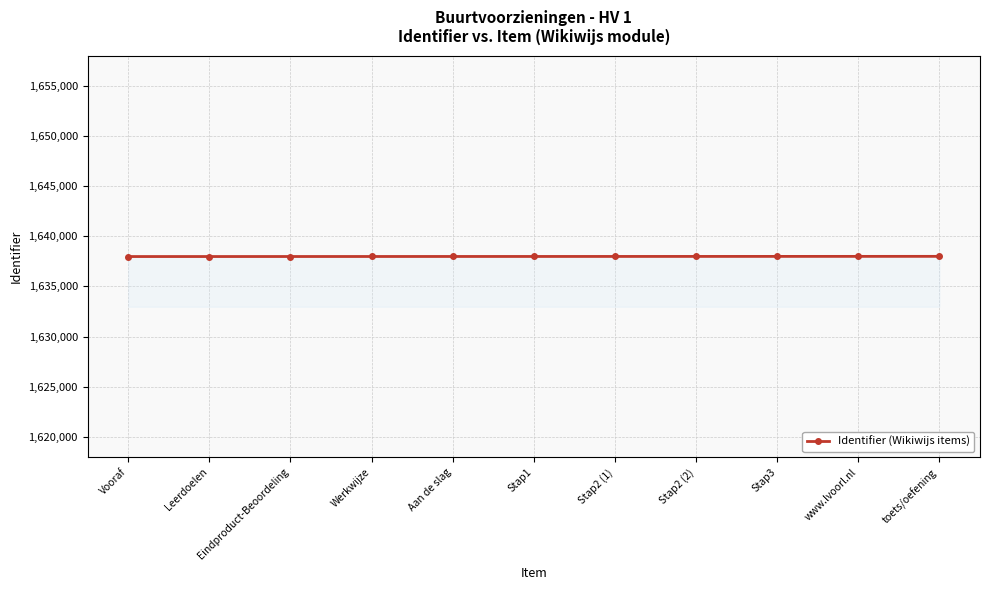

What is the sum of the values at Stap3 and Stap2 (1)?

3275958